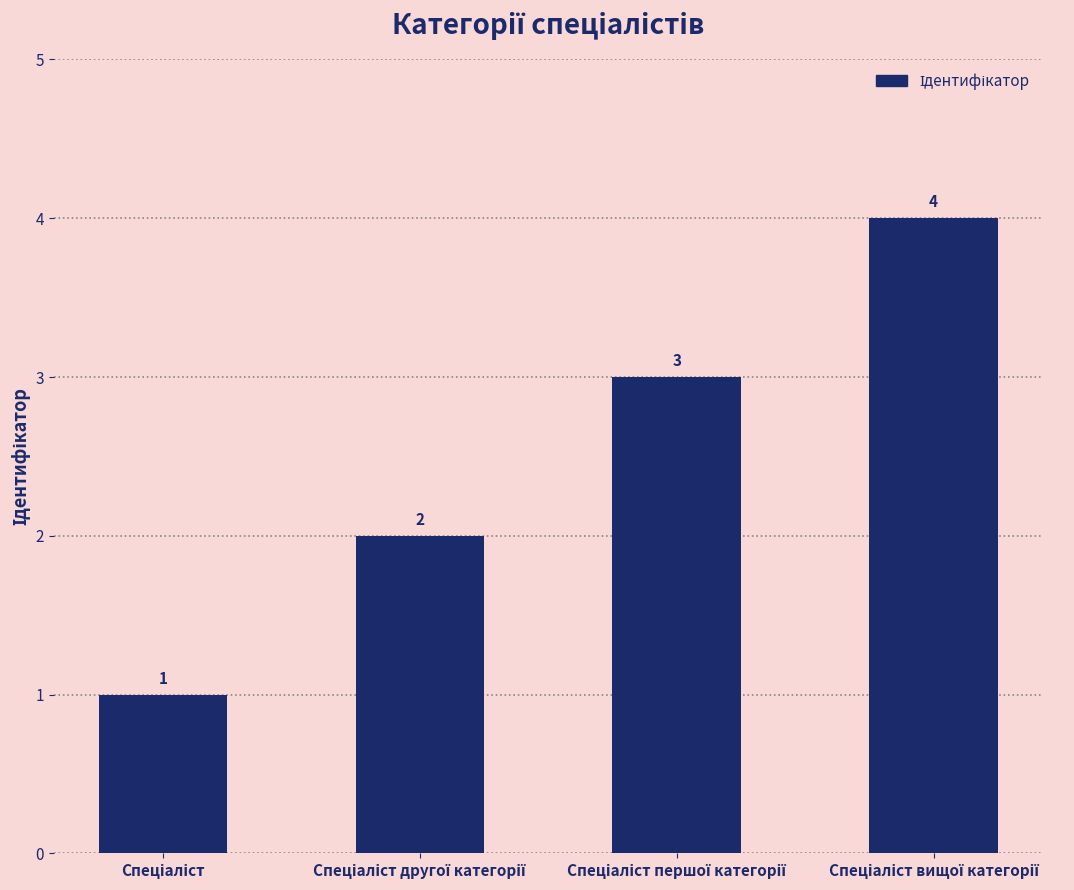

What is the difference between the maximum and minimum values?

3